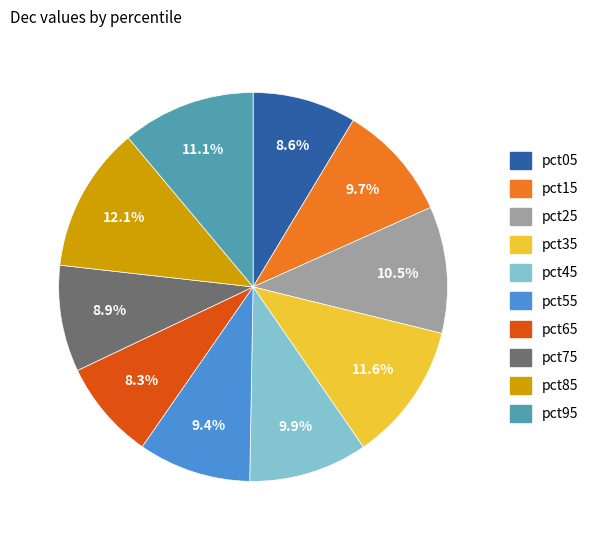

Which category has the biggest portion of the pie?

pct85